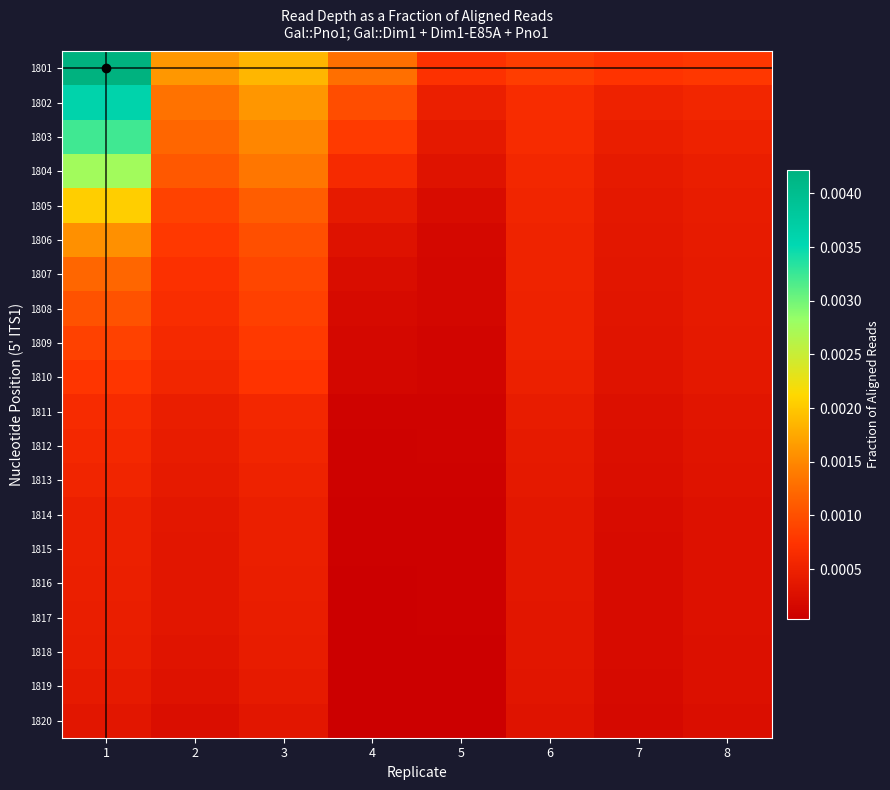

Reading left to right, extract all data points from this chart.

1801: 1=0.0	2=0.0	3=0.0	4=0.0	5=0.0	6=0.0	7=0.0	8=0.0
1802: 1=0.0	2=0.0	3=0.0	4=0.0	5=0.0	6=0.0	7=0.0	8=0.0
1803: 1=0.0	2=0.0	3=0.0	4=0.0	5=0.0	6=0.0	7=0.0	8=0.0
1804: 1=0.0	2=0.0	3=0.0	4=0.0	5=0.0	6=0.0	7=0.0	8=0.0
1805: 1=0.0	2=0.0	3=0.0	4=0.0	5=0.0	6=0.0	7=0.0	8=0.0
1806: 1=0.0	2=0.0	3=0.0	4=0.0	5=0.0	6=0.0	7=0.0	8=0.0
1807: 1=0.0	2=0.0	3=0.0	4=0.0	5=0.0	6=0.0	7=0.0	8=0.0
1808: 1=0.0	2=0.0	3=0.0	4=0.0	5=0.0	6=0.0	7=0.0	8=0.0
1809: 1=0.0	2=0.0	3=0.0	4=0.0	5=0.0	6=0.0	7=0.0	8=0.0
1810: 1=0.0	2=0.0	3=0.0	4=0.0	5=0.0	6=0.0	7=0.0	8=0.0
1811: 1=0.0	2=0.0	3=0.0	4=0.0	5=0.0	6=0.0	7=0.0	8=0.0
1812: 1=0.0	2=0.0	3=0.0	4=0.0	5=0.0	6=0.0	7=0.0	8=0.0
1813: 1=0.0	2=0.0	3=0.0	4=0.0	5=0.0	6=0.0	7=0.0	8=0.0
1814: 1=0.0	2=0.0	3=0.0	4=0.0	5=0.0	6=0.0	7=0.0	8=0.0
1815: 1=0.0	2=0.0	3=0.0	4=0.0	5=0.0	6=0.0	7=0.0	8=0.0
1816: 1=0.0	2=0.0	3=0.0	4=0.0	5=0.0	6=0.0	7=0.0	8=0.0
1817: 1=0.0	2=0.0	3=0.0	4=0.0	5=0.0	6=0.0	7=0.0	8=0.0
1818: 1=0.0	2=0.0	3=0.0	4=0.0	5=0.0	6=0.0	7=0.0	8=0.0
1819: 1=0.0	2=0.0	3=0.0	4=0.0	5=0.0	6=0.0	7=0.0	8=0.0
1820: 1=0.0	2=0.0	3=0.0	4=0.0	5=0.0	6=0.0	7=0.0	8=0.0